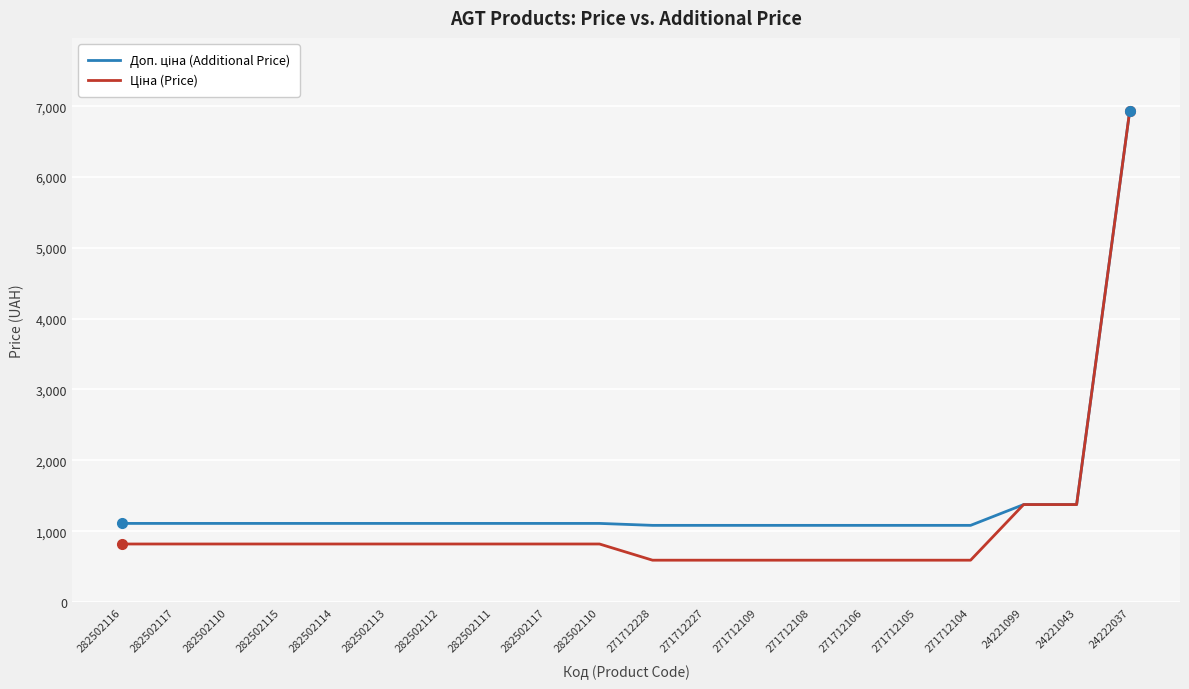

Rank the categories by Ціна (Price) value from lowest to highest.

271712228, 271712227, 271712109, 271712108, 271712106, 271712105, 271712104, 282502116, 282502117, 282502110, 282502115, 282502114, 282502113, 282502112, 282502111, 282502117, 282502110, 24221099, 24221043, 24222037